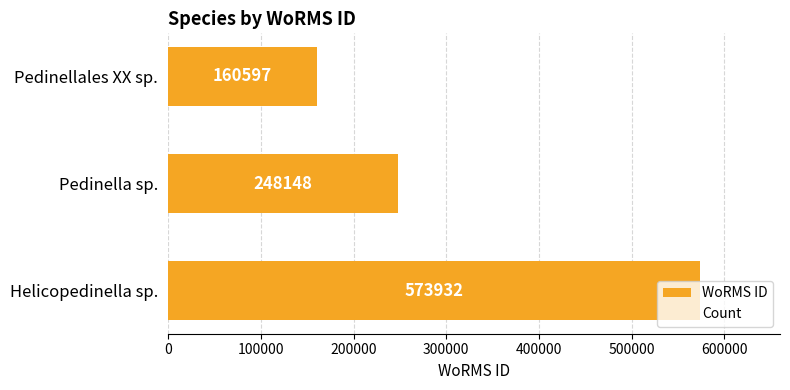

List the labels in order of value, smallest first.

Pedinellales XX sp., Pedinella sp., Helicopedinella sp.